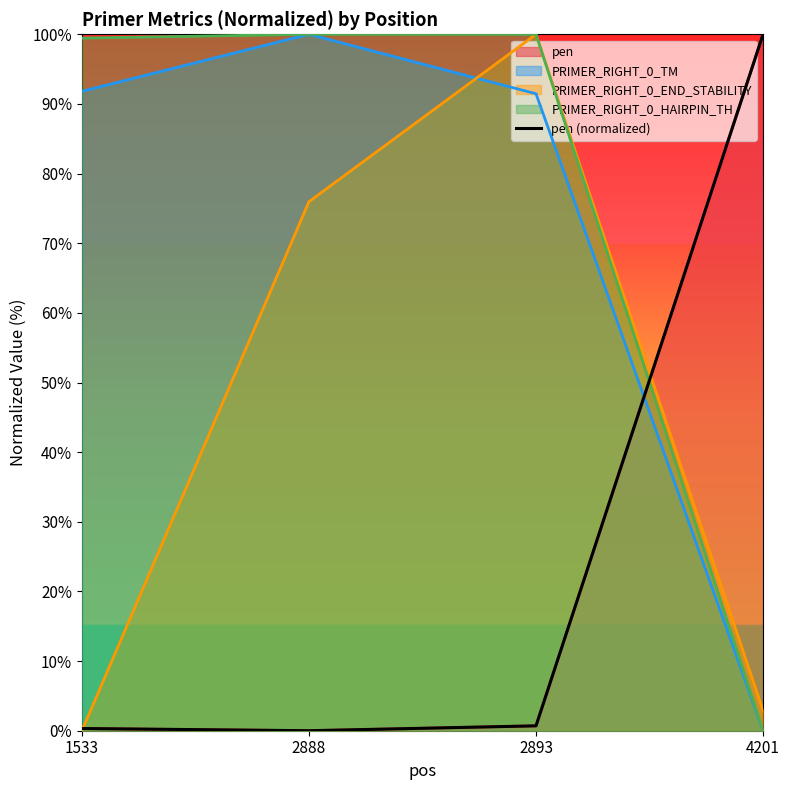

True or false: the data has more than 0 interior local peaks.

False